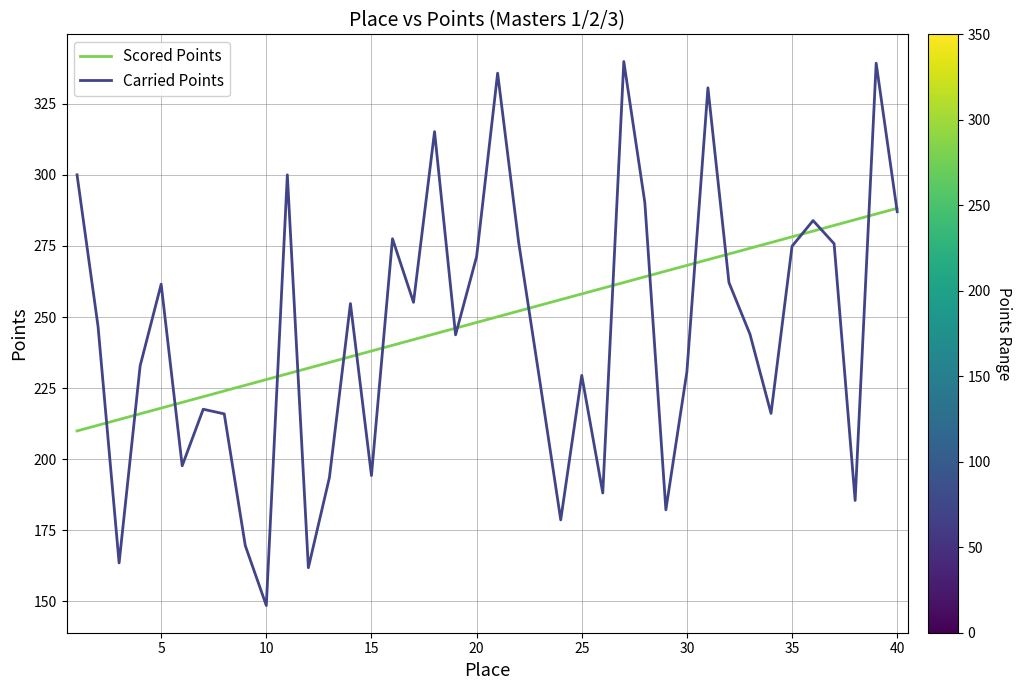

What is the greatest value displayed?

339.9